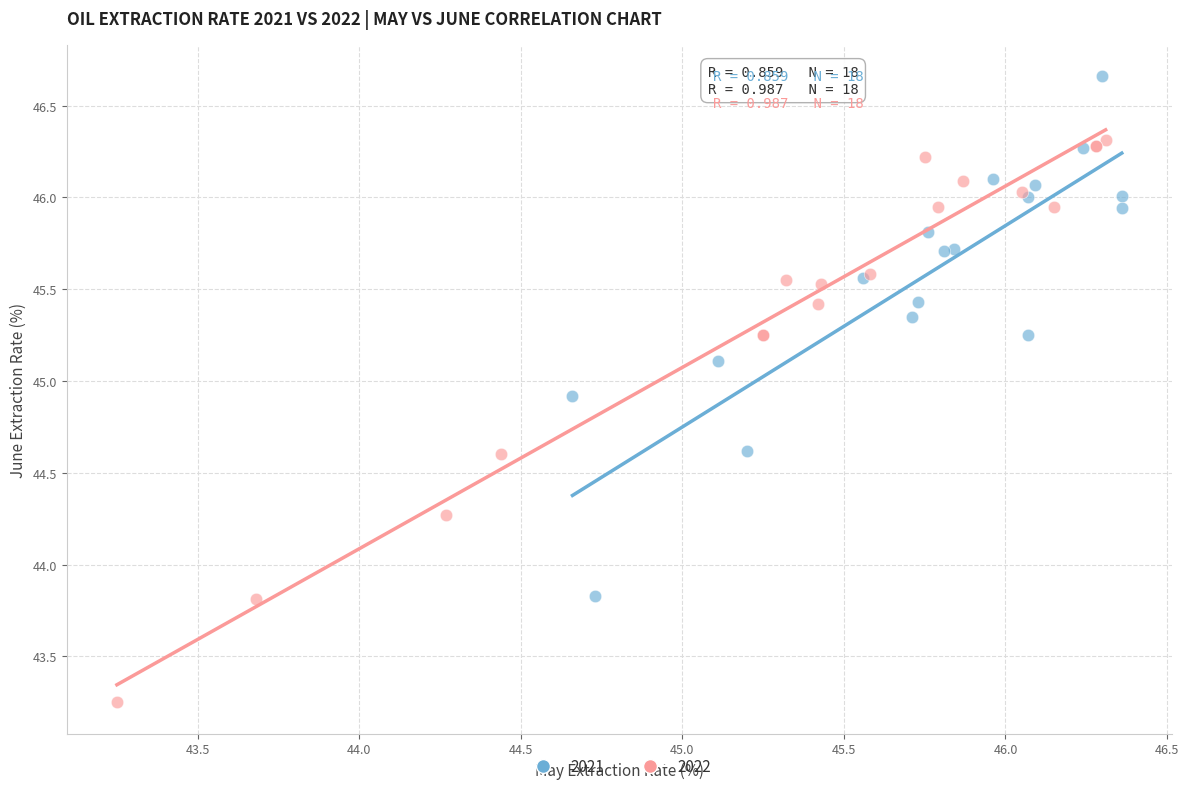

Which series has the largest Y range (max minus min)?

2022